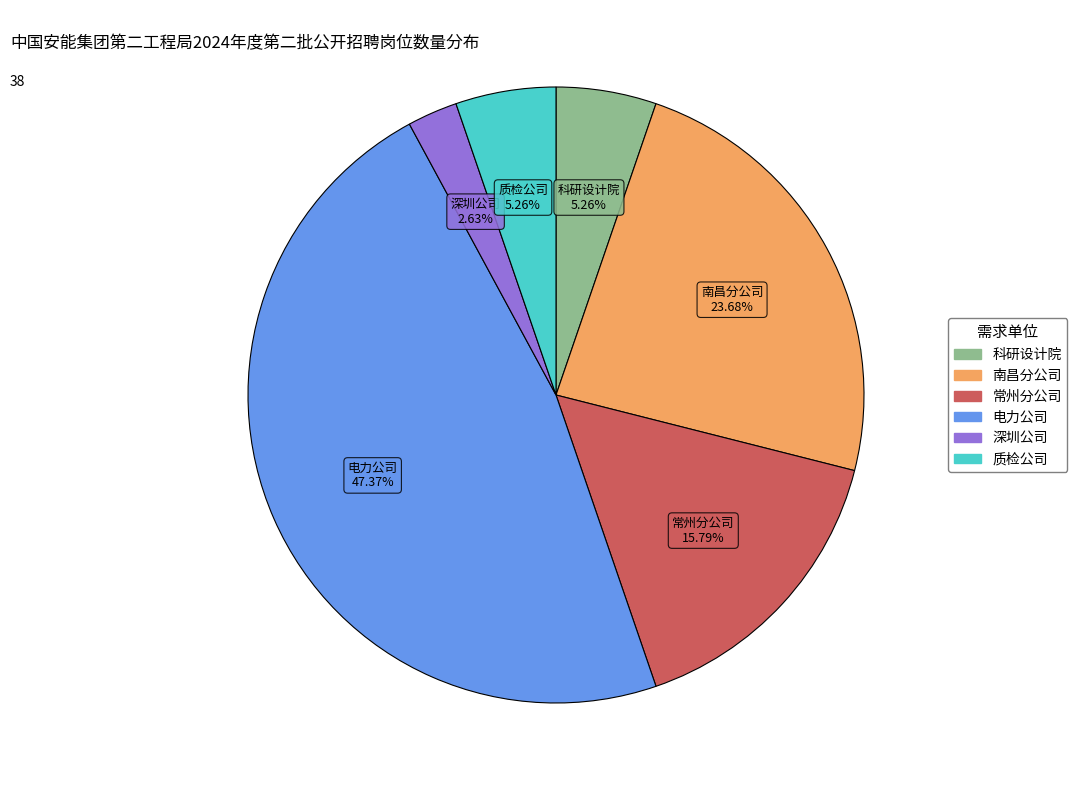

Is it true that 质检公司 is 5% of the pie?

True